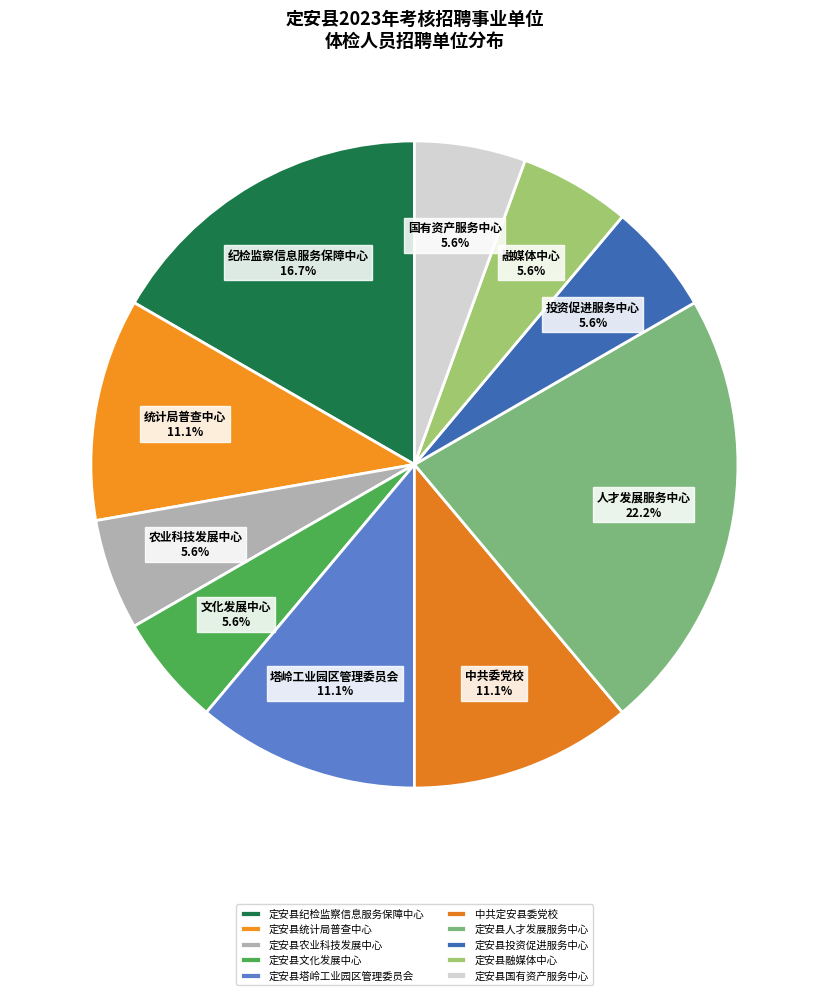

Do 定安县塔岭工业园区管理委员会 and 中共定安县委党校 together represent more than half of the pie?

No